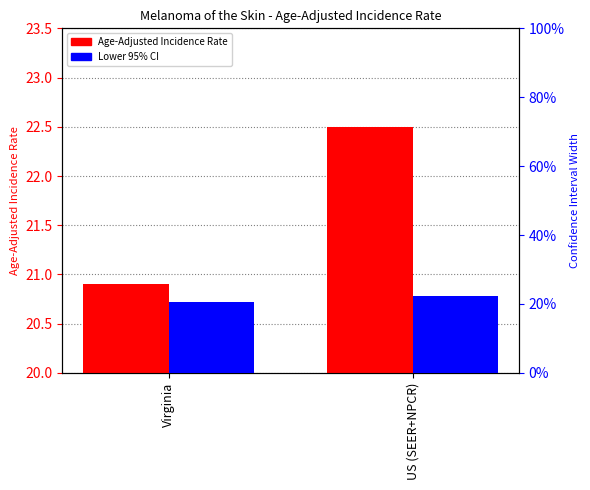

Reading left to right, extract all data points from this chart.

Age-Adjusted Incidence Rate: Virginia=20.9	US (SEER+NPCR)=22.5
Lower 95% CI: Virginia=20.5	US (SEER+NPCR)=22.4